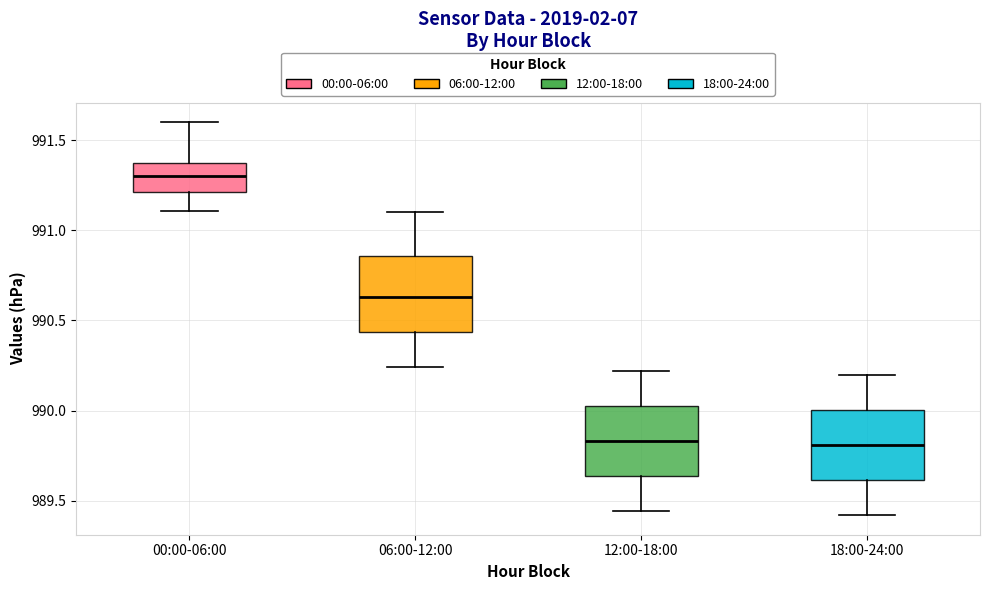

Reading left to right, read every box against the y-axis: the position of its median line, the range the box covers, and the ends of its whiskers. The values are not printed on the chart, so give them approximately, as read against the axis.

00:00-06:00: median 991.30, box 991.20 to 991.35, whiskers 991.10 to 991.60
06:00-12:00: median 990.65, box 990.45 to 990.85, whiskers 990.25 to 991.10
12:00-18:00: median 989.85, box 989.65 to 990.05, whiskers 989.45 to 990.20
18:00-24:00: median 989.80, box 989.60 to 990.00, whiskers 989.40 to 990.20